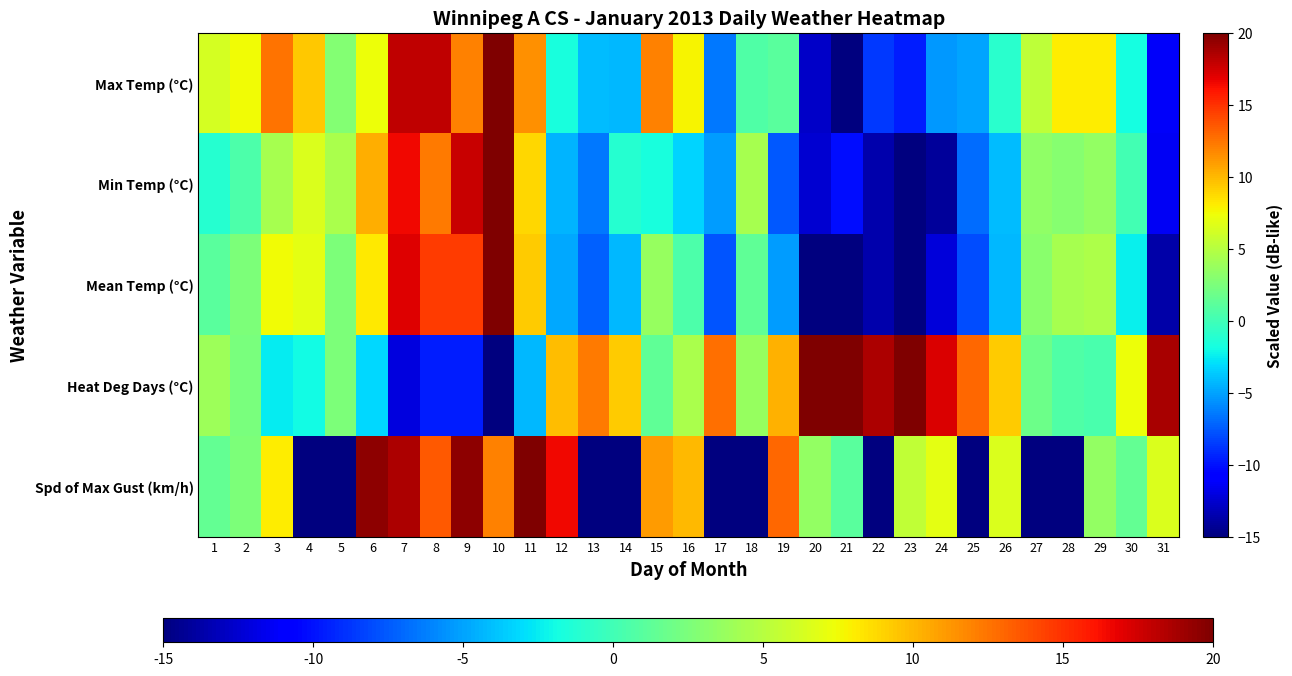

List the series in order of their peak value, lowest first.

Max Temp (°C), Min Temp (°C), Mean Temp (°C), Heat Deg Days (°C), Spd of Max Gust (km/h)